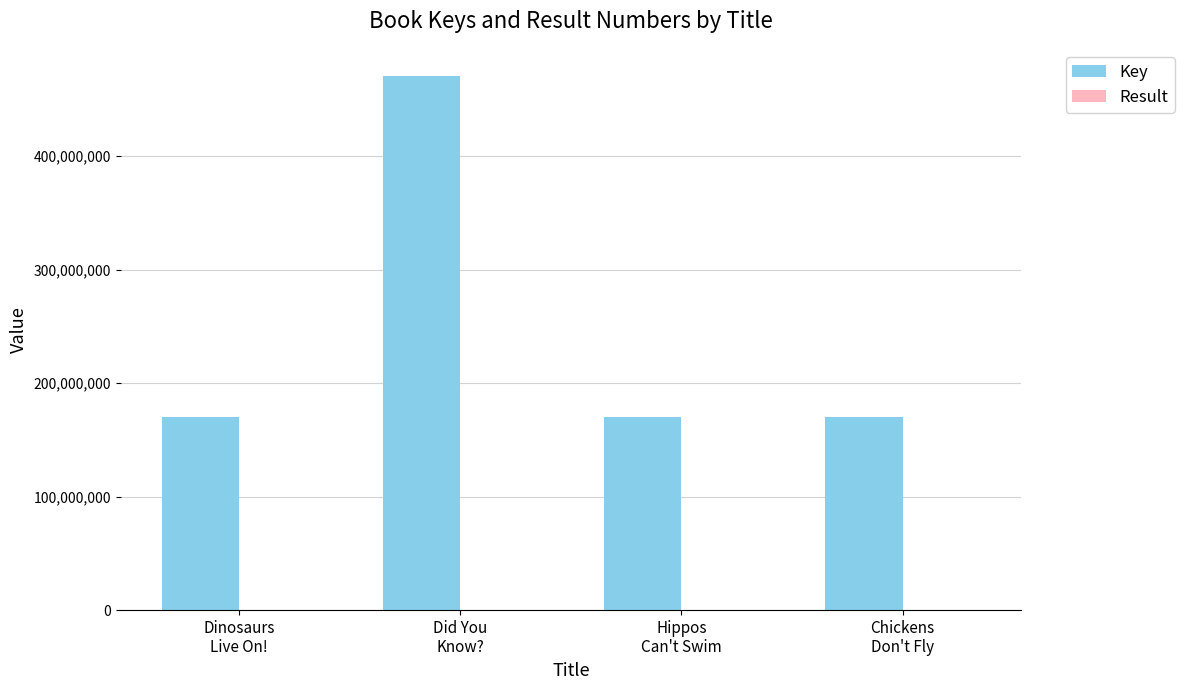

What is the maximum value for Key?

470946285